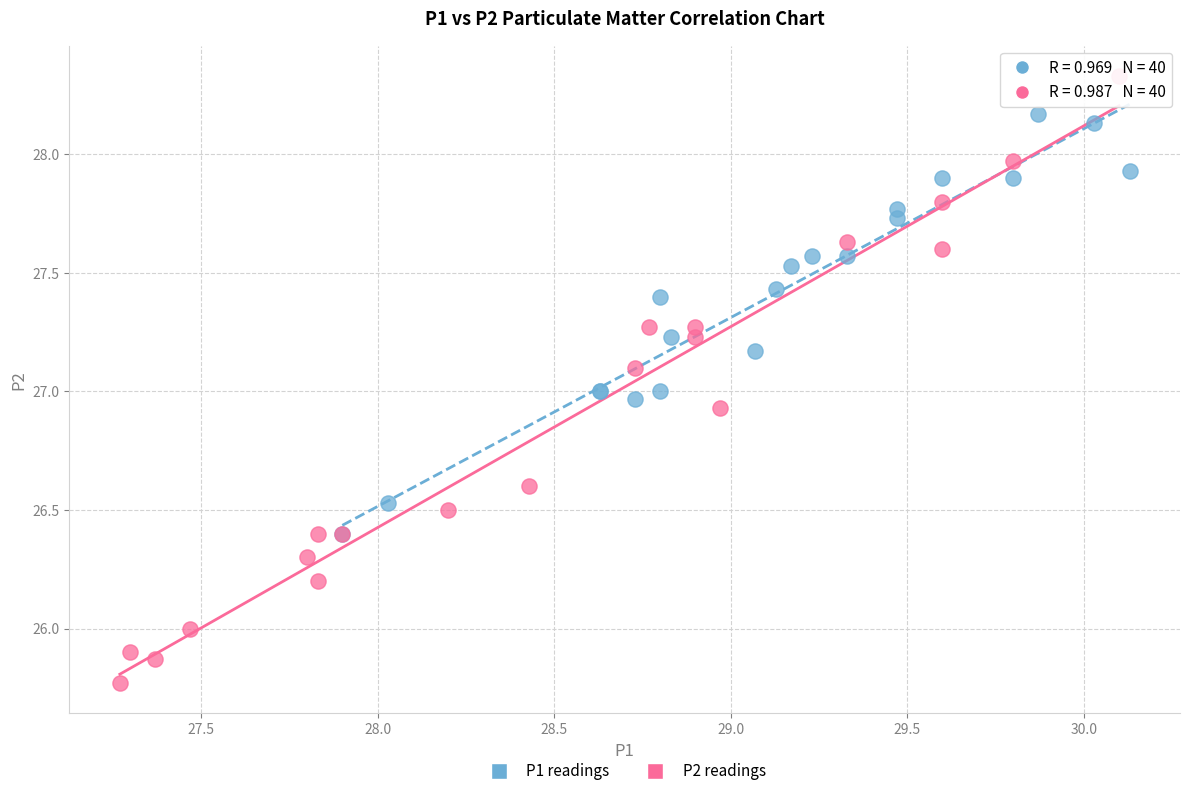

Which series reaches the minimum Y coordinate?

P2 readings